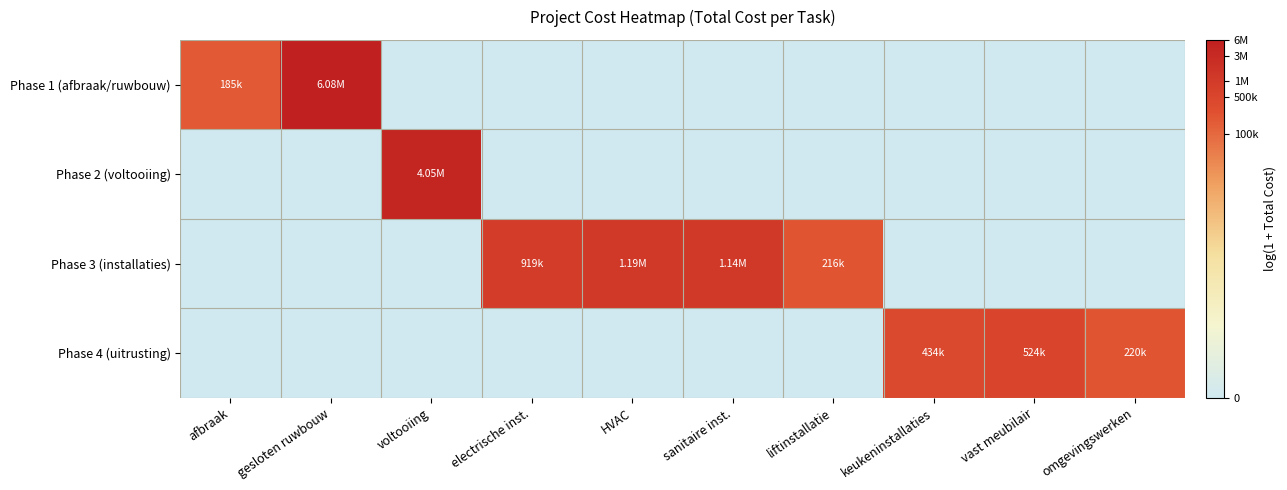

Count the number of data series in this chart.

4